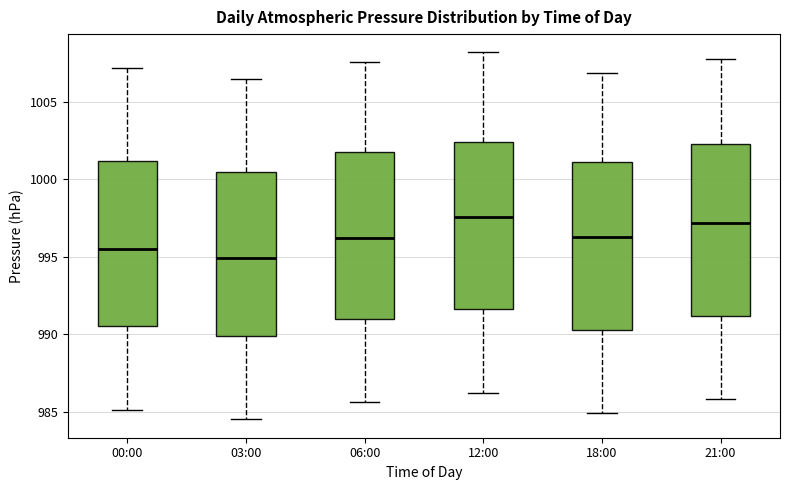

Reading left to right, transcribe this box plot: for each box, give where its median line is, the range the box spans, and where its two whiskers end, as read against the y-axis. The values are not printed on the chart, so give them approximately, as read against the axis.

00:00: median 995.5, box 990.5 to 1001.0, whiskers 985.0 to 1007.0
03:00: median 995.0, box 990.0 to 1000.5, whiskers 984.5 to 1006.5
06:00: median 996.0, box 991.0 to 1002.0, whiskers 985.5 to 1007.5
12:00: median 997.5, box 991.5 to 1002.5, whiskers 986.0 to 1008.0
18:00: median 996.5, box 990.5 to 1001.0, whiskers 985.0 to 1007.0
21:00: median 997.0, box 991.0 to 1002.5, whiskers 986.0 to 1008.0